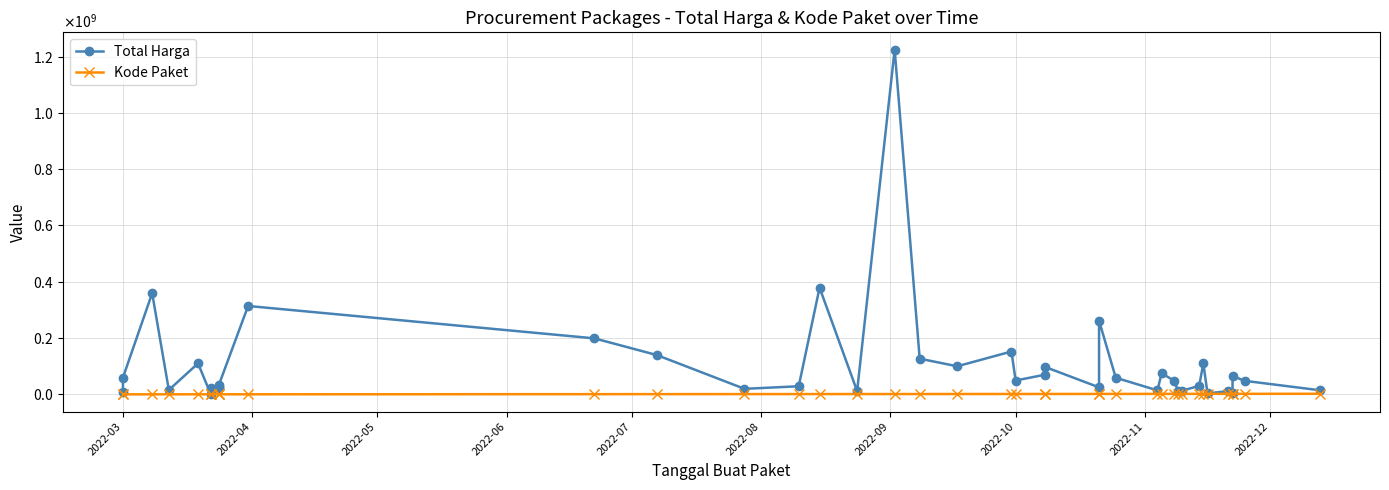

How many lines are shown in the chart?

2